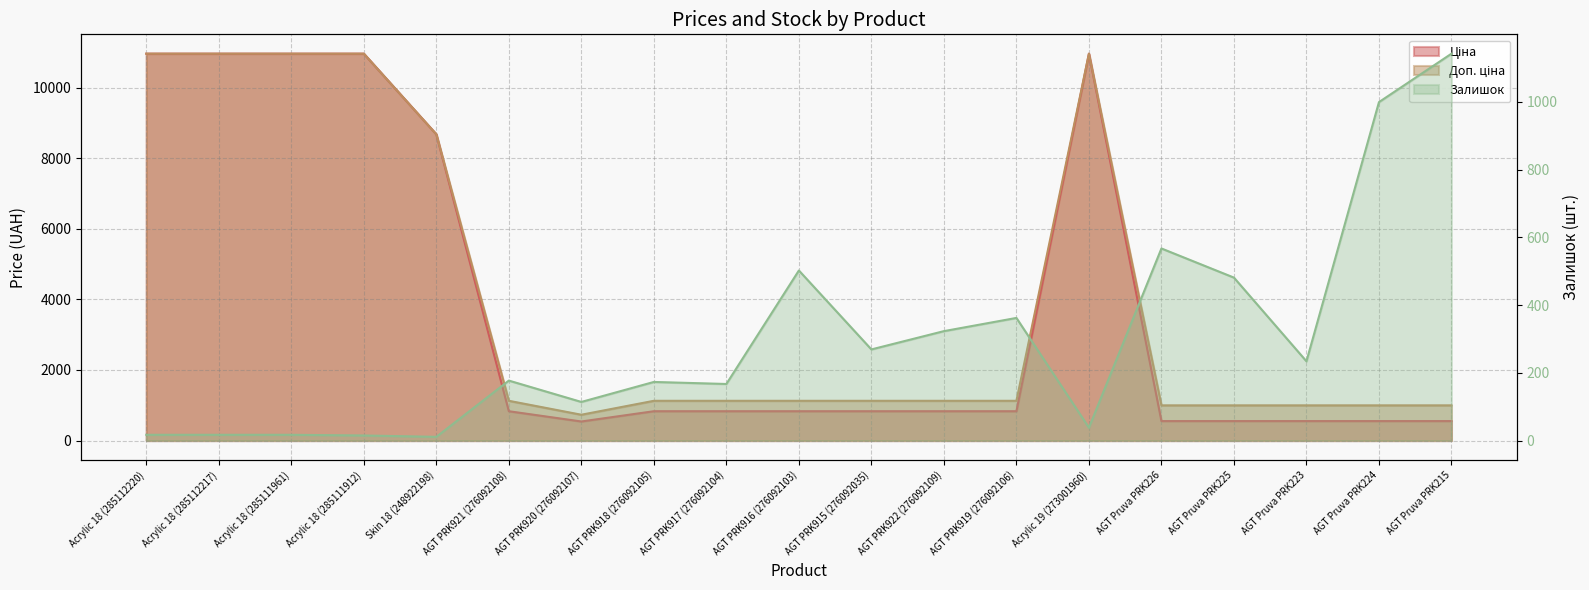

How many intersections are there between Залишок and Ціна?

3